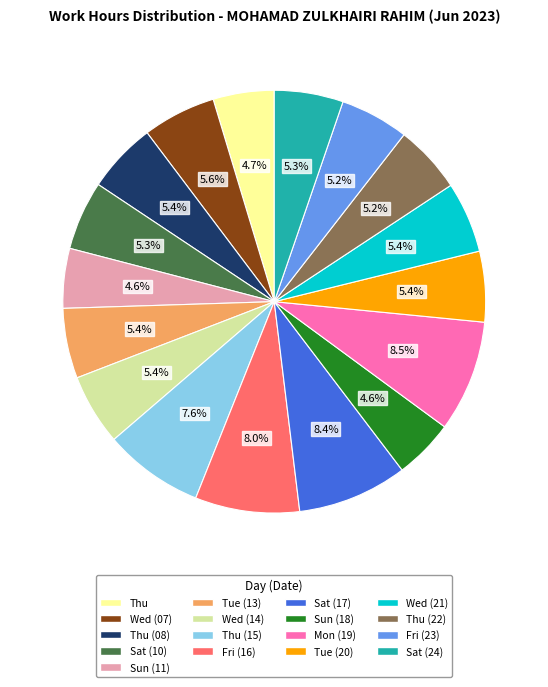

Does any single category account for the majority?

No